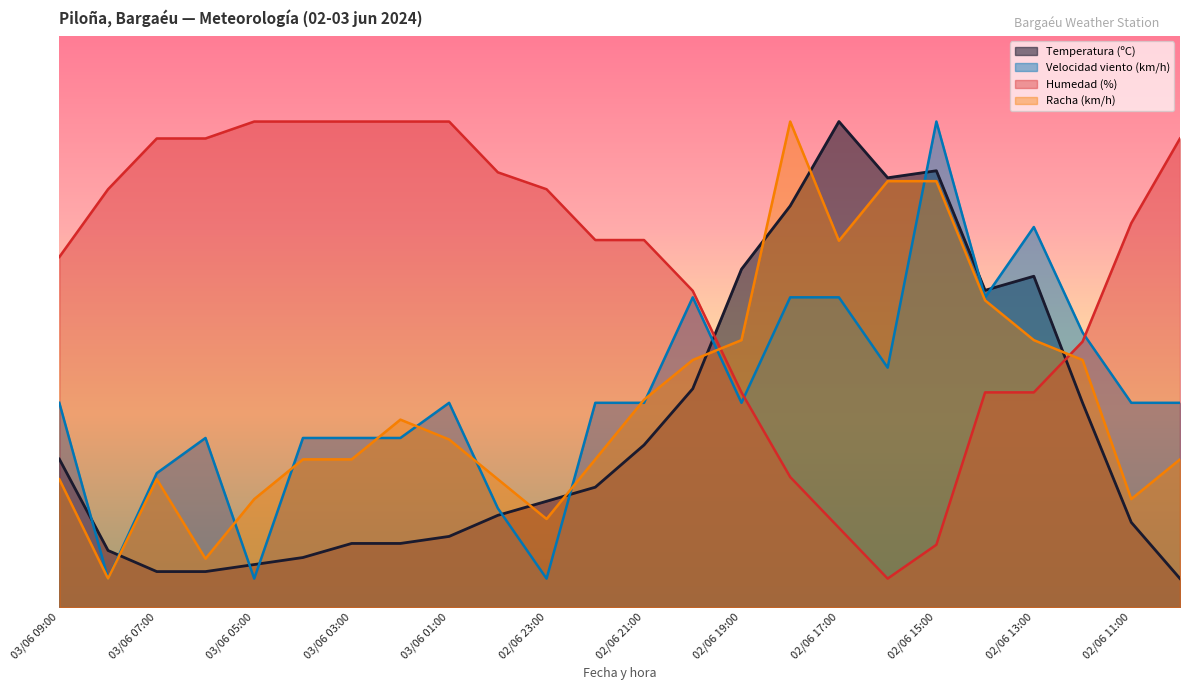

The Racha (km/h) series shows 3.2 at 02/06 23:00. True or false?

False